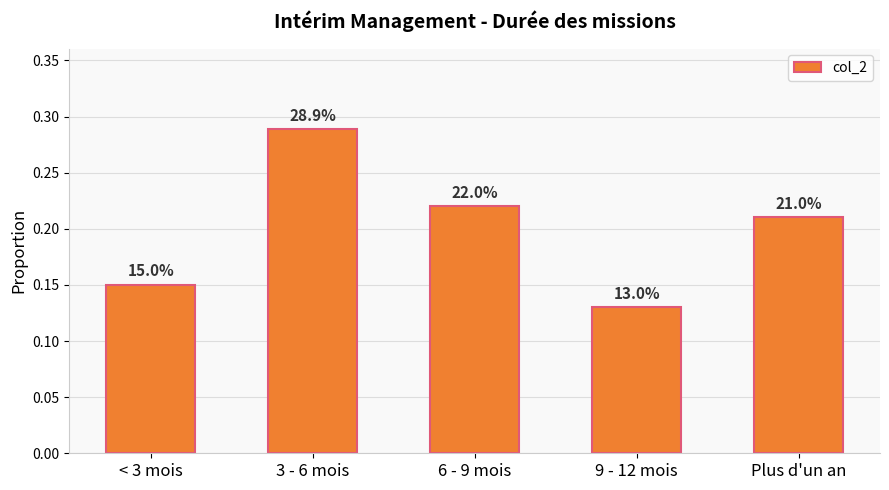

How many bars are there in total?

5